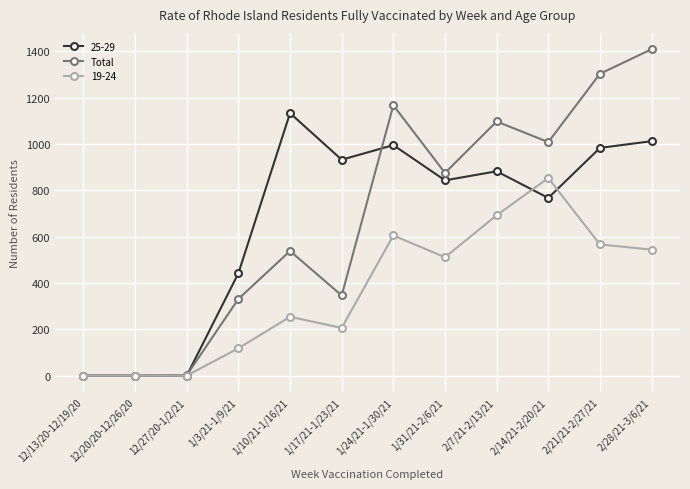

How many categories are shown in the chart?

12